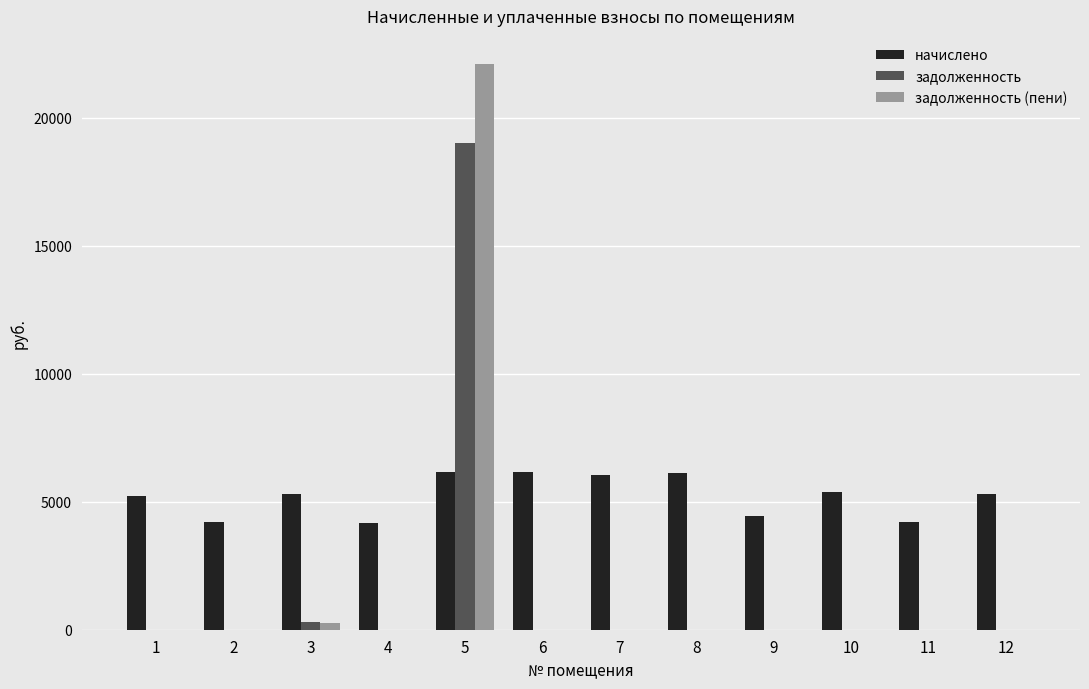

What is the greatest value displayed?

22095.3